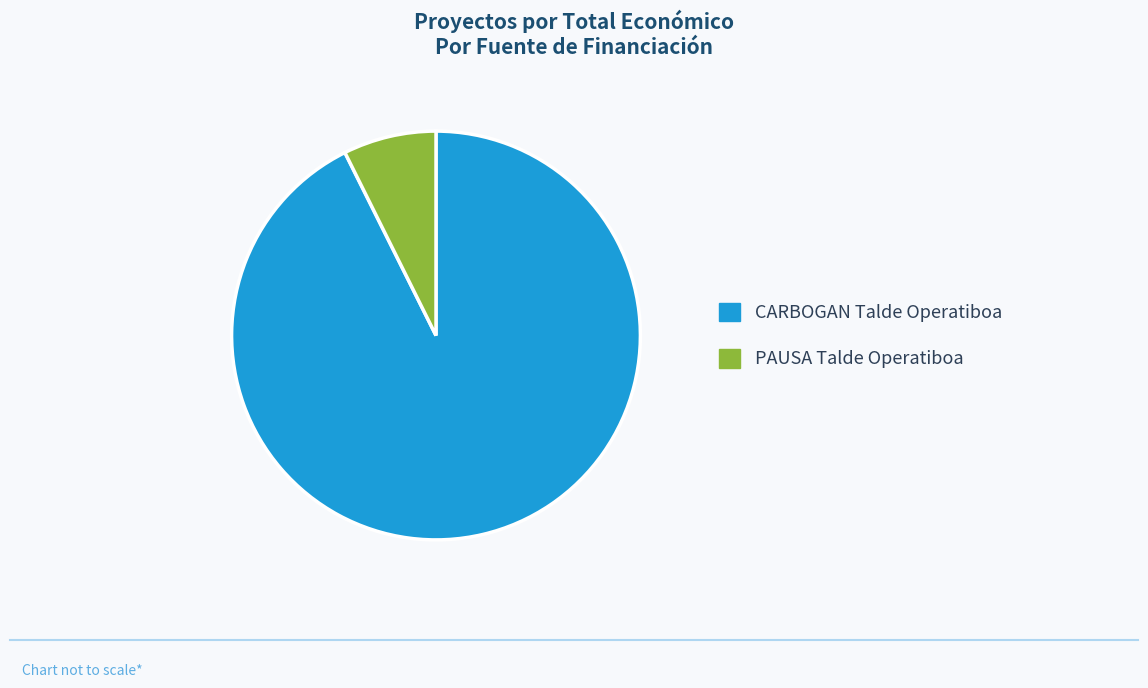

Combined, do PAUSA Talde Operatiboa and CARBOGAN Talde Operatiboa account for over 50%?

Yes